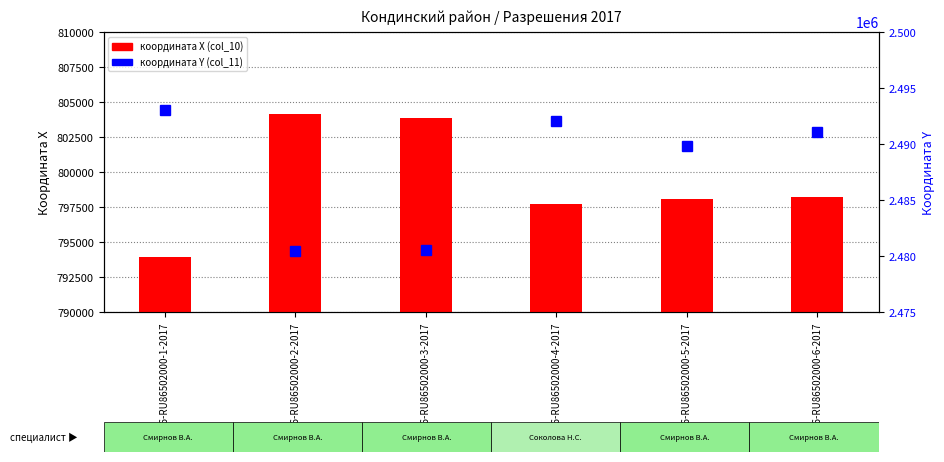

What value does the координата X (col_10) series have at 86-RU86502000-4-2017?

797743.8